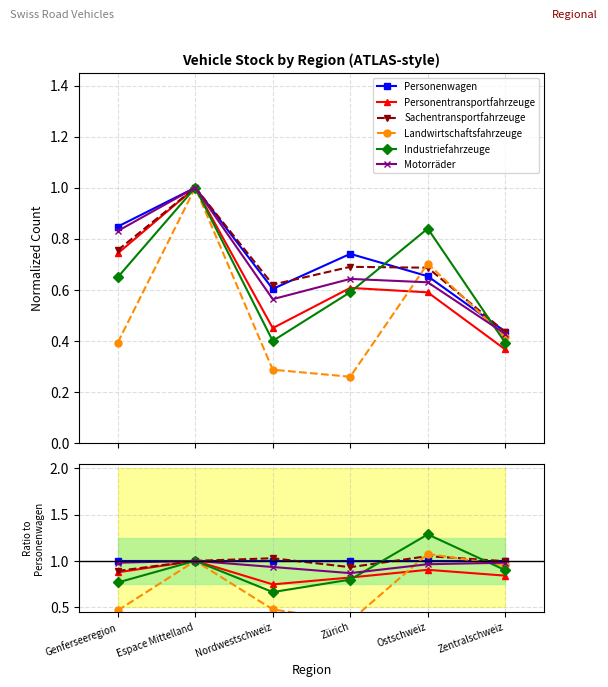

What is the highest value of the Industriefahrzeuge series?

1.3